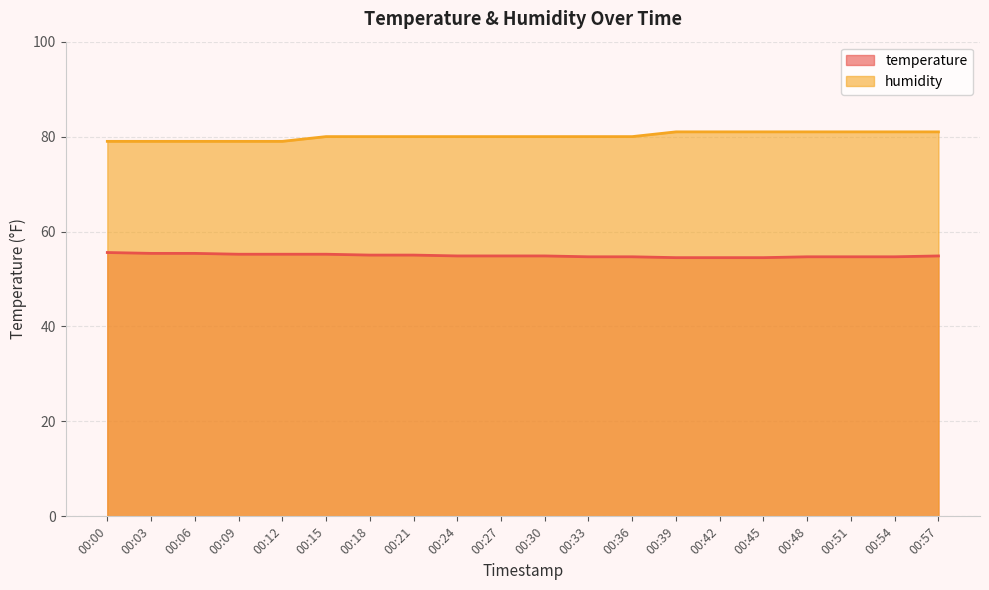

Does the chart have visible grid lines?

Yes